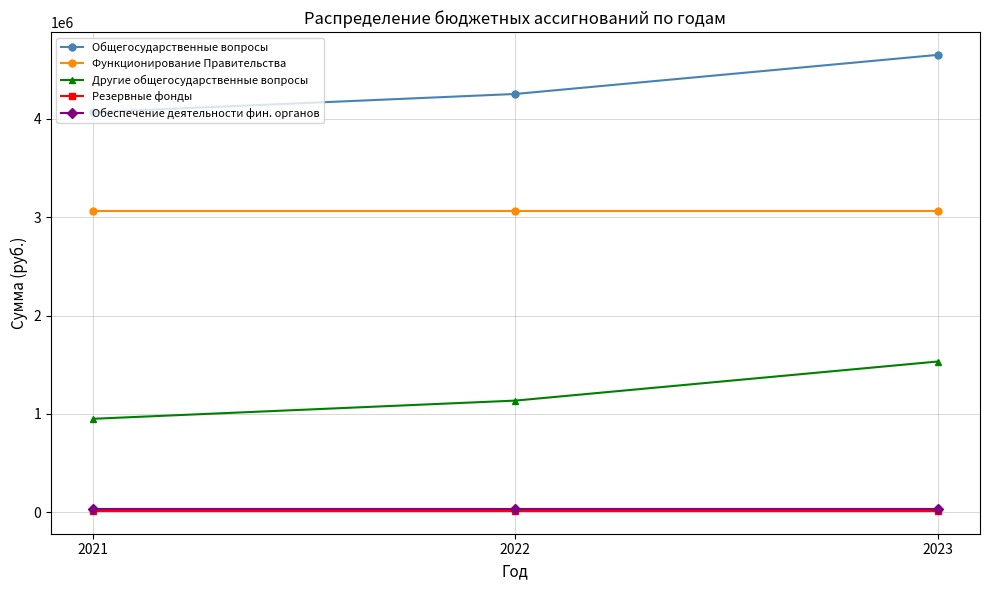

At how many categories does at least one series exceed 4113027?

2